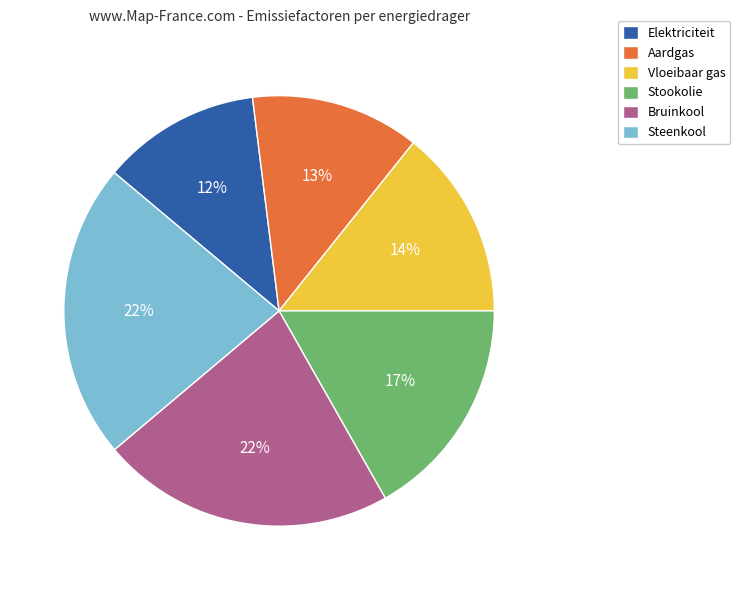

True or false: Vloeibaar gas accounts for 29% of the total.

False